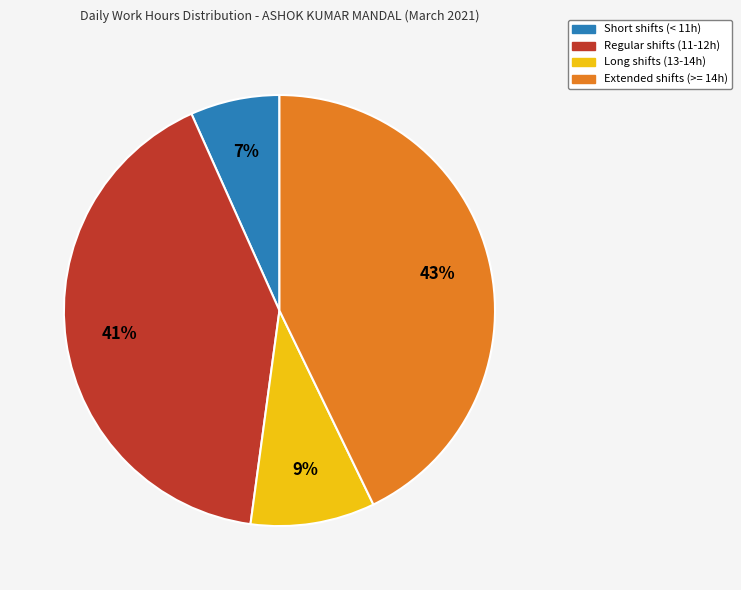

Between Regular shifts (11-12h) and Short shifts (< 11h), which is larger?

Regular shifts (11-12h)